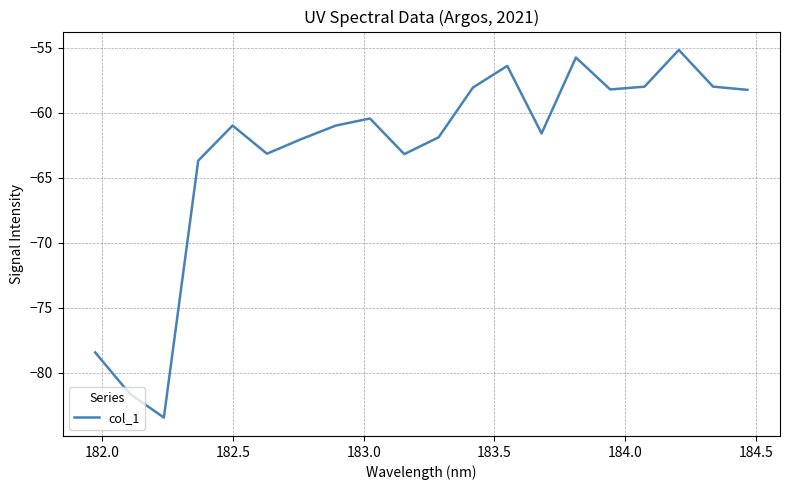

What is the minimum value shown in the chart?

-83.4